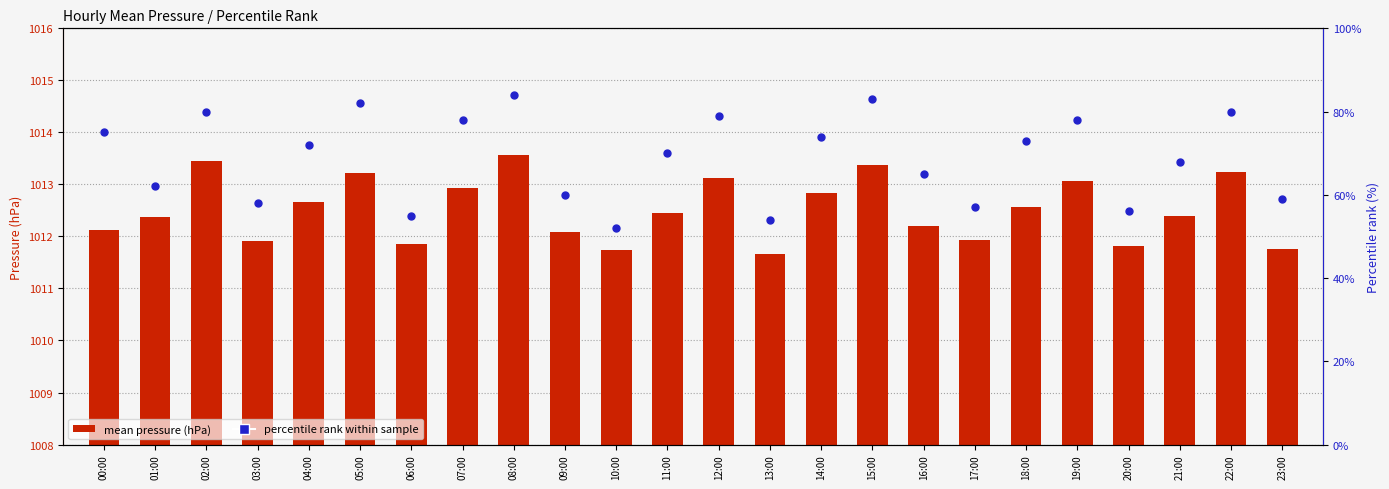

Which series has the widest spread of Y values?

percentile rank within sample